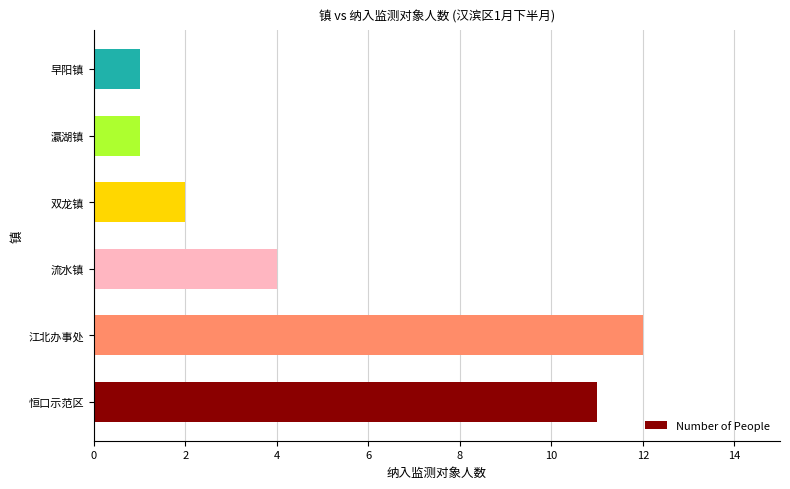

Reading bottom to top, what are all the values shown in this chart?

11	12	4	2	1	1